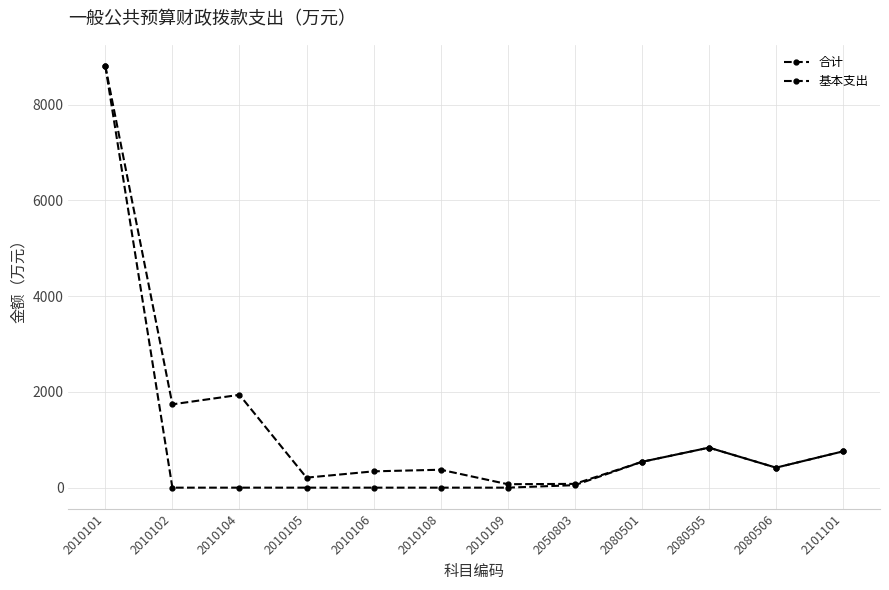

How many lines are shown in the chart?

2